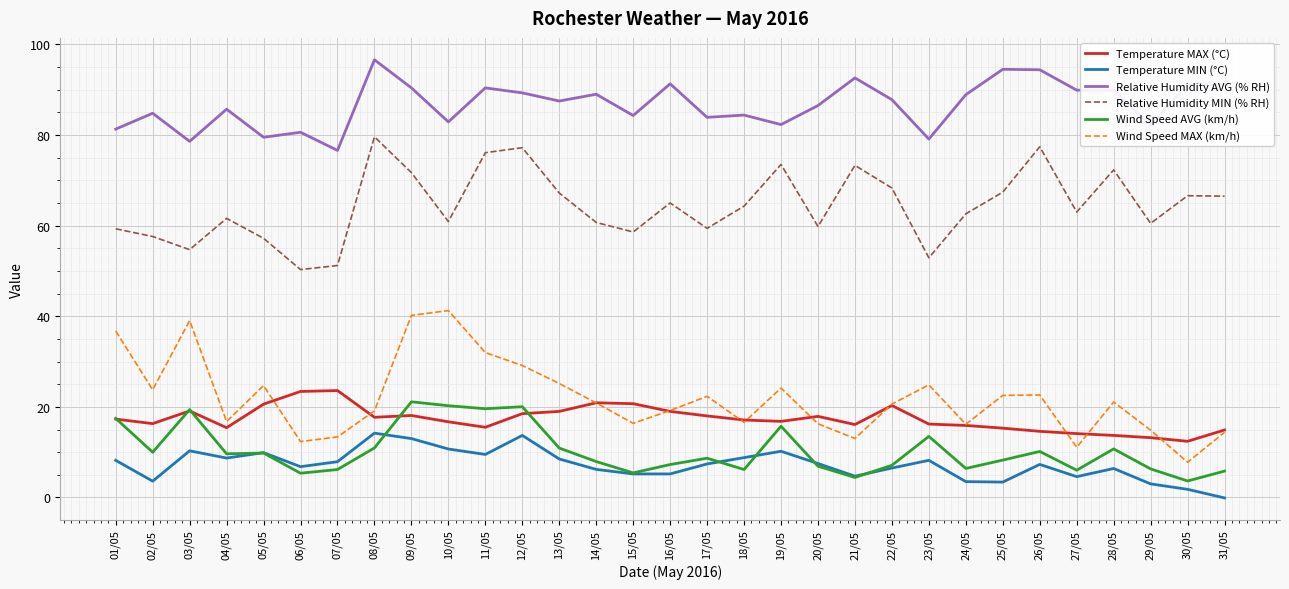

What is the lowest value of the Wind Speed AVG (km/h) series?

3.6